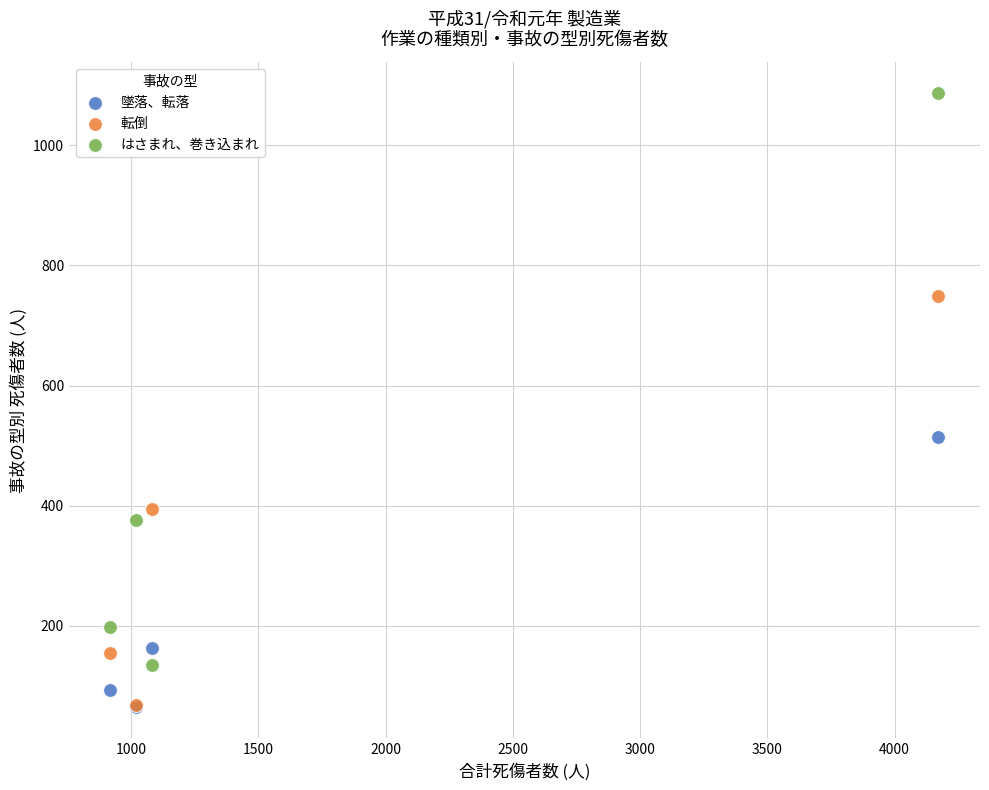

In the 転倒 series, what Y value is closest to 408?

395